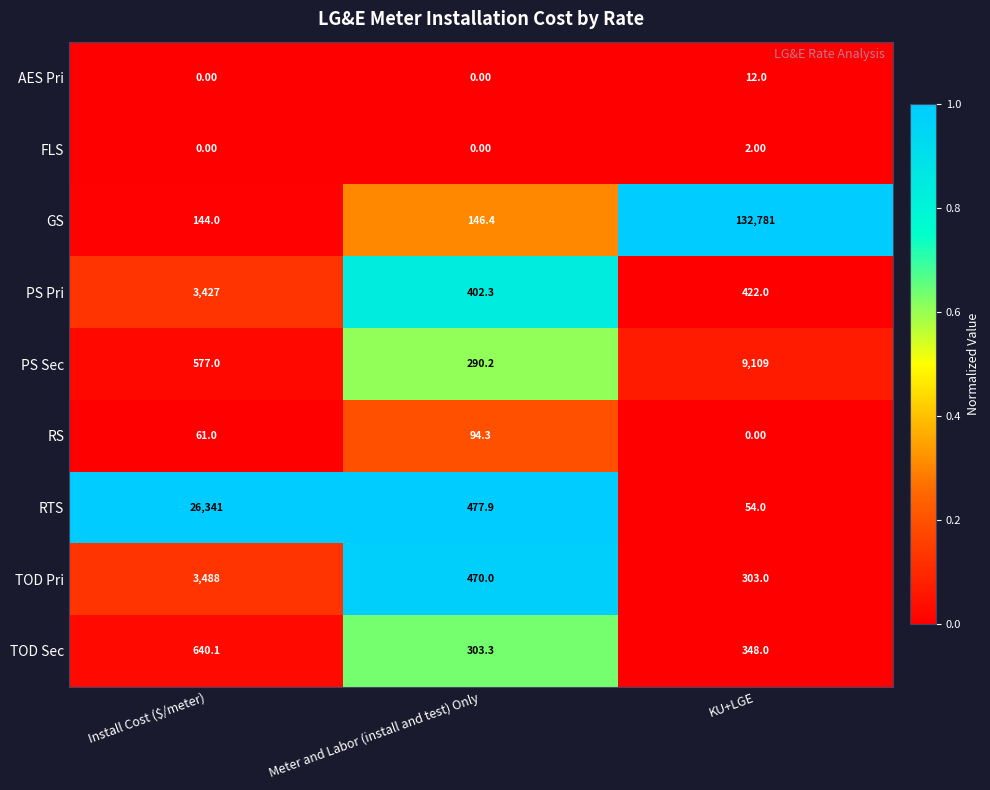

At which label does TOD Sec first exceed 348?

Install Cost ($/meter)